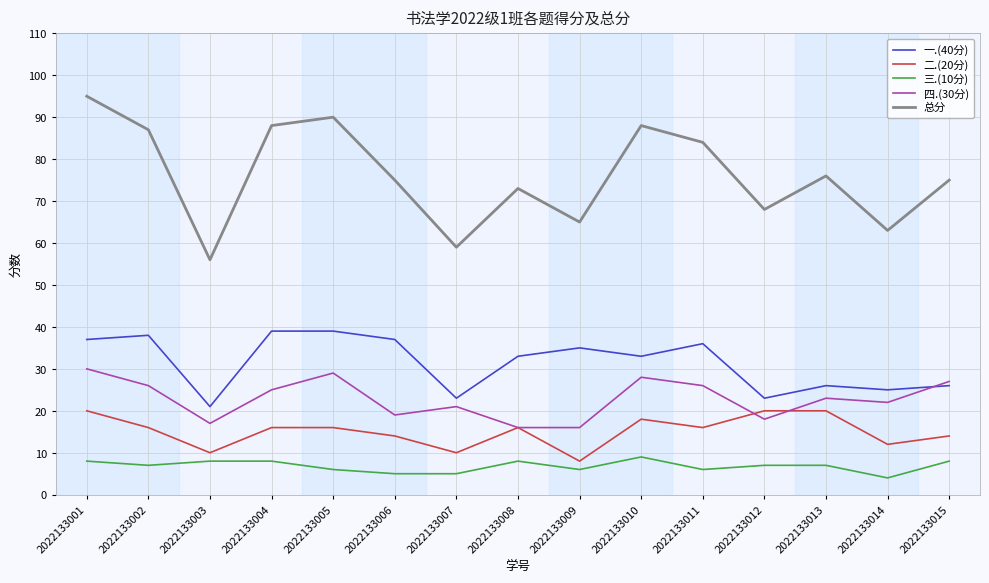

Reading right to left, extract all data points from this chart.

一.(40分): 2022133015=26	2022133014=25	2022133013=26	2022133012=23	2022133011=36	2022133010=33	2022133009=35	2022133008=33	2022133007=23	2022133006=37	2022133005=39	2022133004=39	2022133003=21	2022133002=38	2022133001=37
二.(20分): 2022133015=14	2022133014=12	2022133013=20	2022133012=20	2022133011=16	2022133010=18	2022133009=8	2022133008=16	2022133007=10	2022133006=14	2022133005=16	2022133004=16	2022133003=10	2022133002=16	2022133001=20
三.(10分): 2022133015=8	2022133014=4	2022133013=7	2022133012=7	2022133011=6	2022133010=9	2022133009=6	2022133008=8	2022133007=5	2022133006=5	2022133005=6	2022133004=8	2022133003=8	2022133002=7	2022133001=8
四.(30分): 2022133015=27	2022133014=22	2022133013=23	2022133012=18	2022133011=26	2022133010=28	2022133009=16	2022133008=16	2022133007=21	2022133006=19	2022133005=29	2022133004=25	2022133003=17	2022133002=26	2022133001=30
总分: 2022133015=75	2022133014=63	2022133013=76	2022133012=68	2022133011=84	2022133010=88	2022133009=65	2022133008=73	2022133007=59	2022133006=75	2022133005=90	2022133004=88	2022133003=56	2022133002=87	2022133001=95